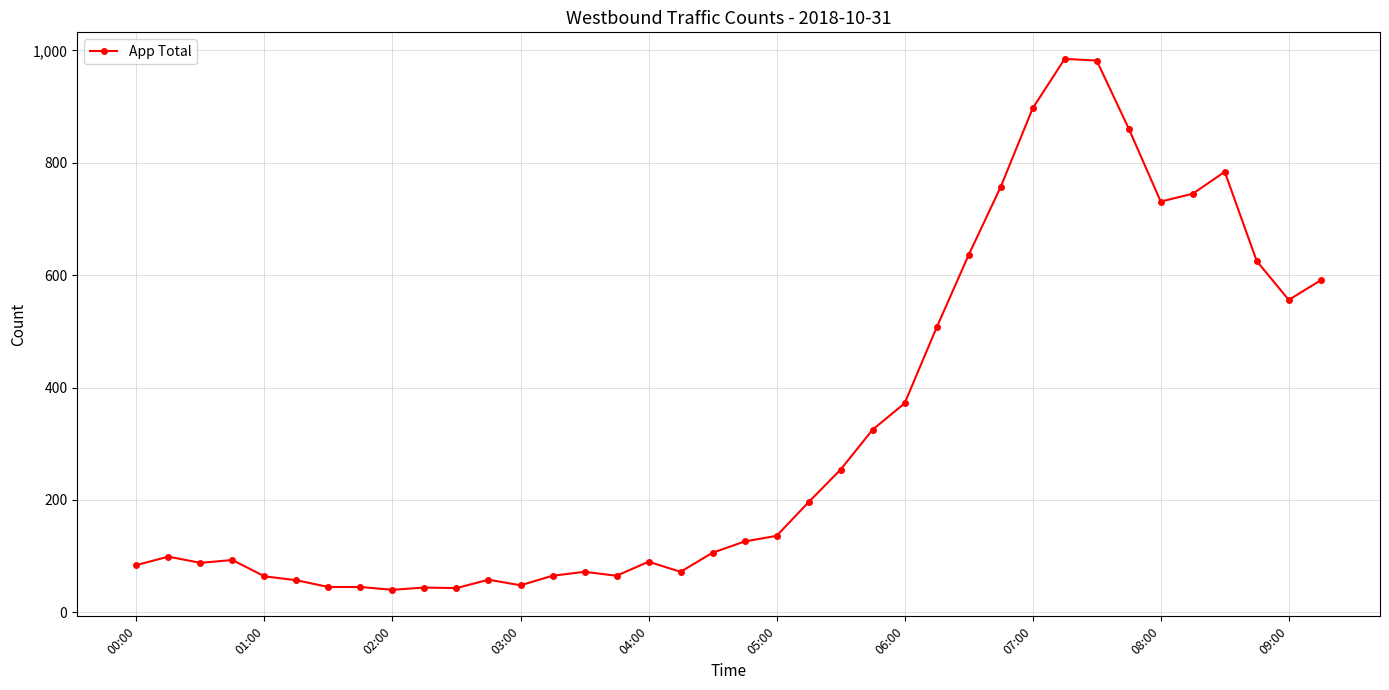

What is the sum of all values?

12344